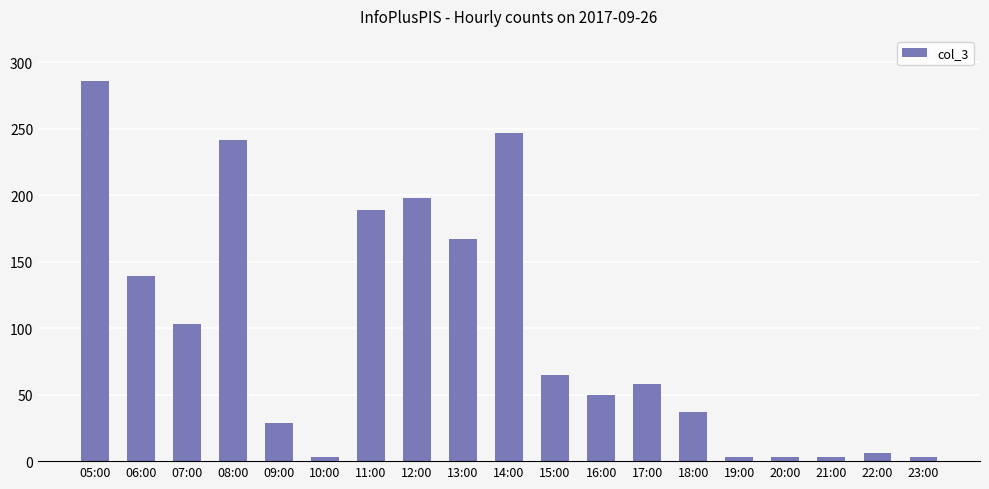

What position from the left is 14:00?

10